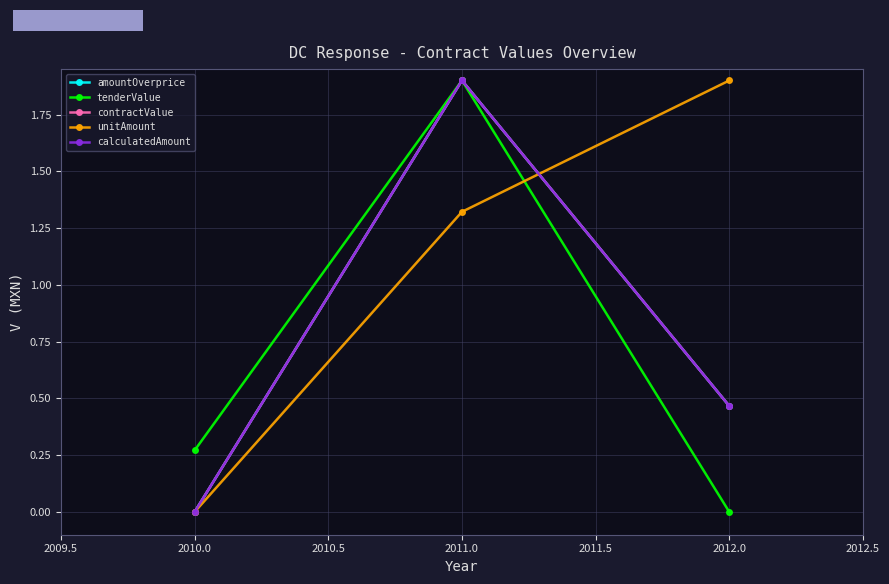

What value does the unitAmount series have at 2010.0?

0.0